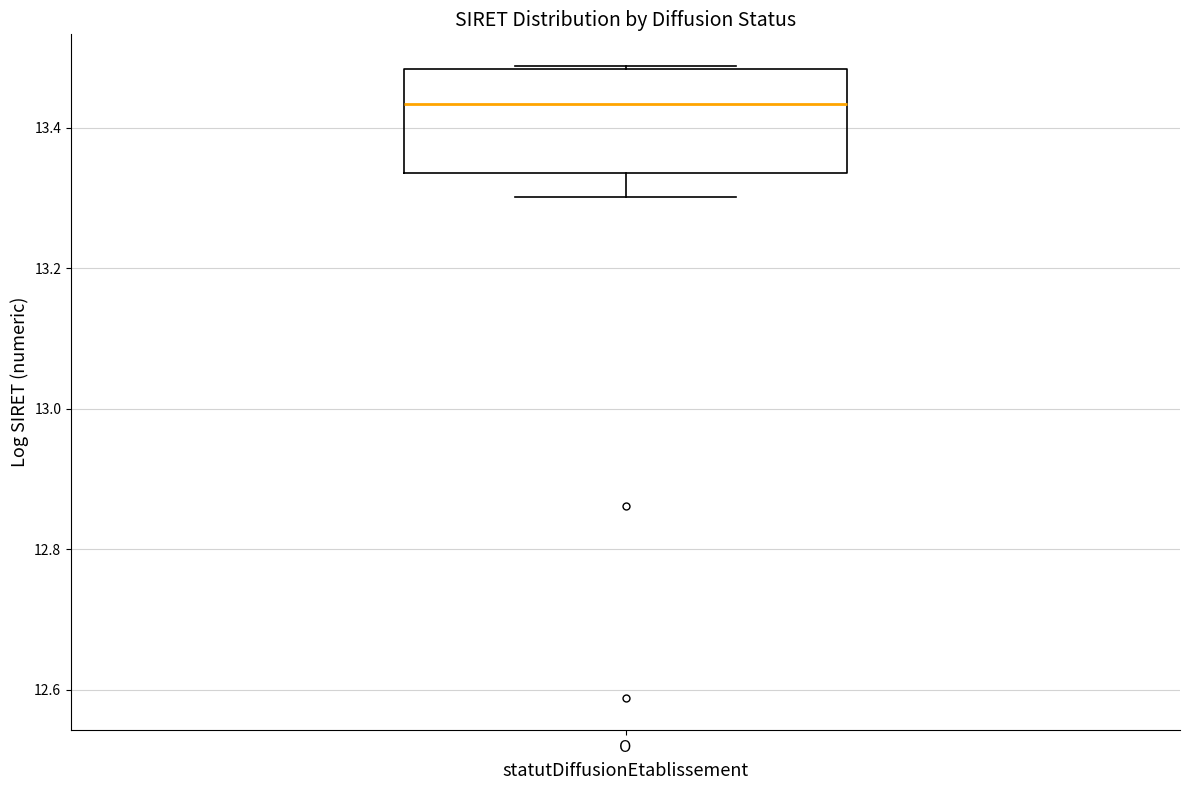

Where does the lower whisker of the box for O end on the y-axis? The values are not printed on the chart, so give them approximately, as read against the axis.

13.30